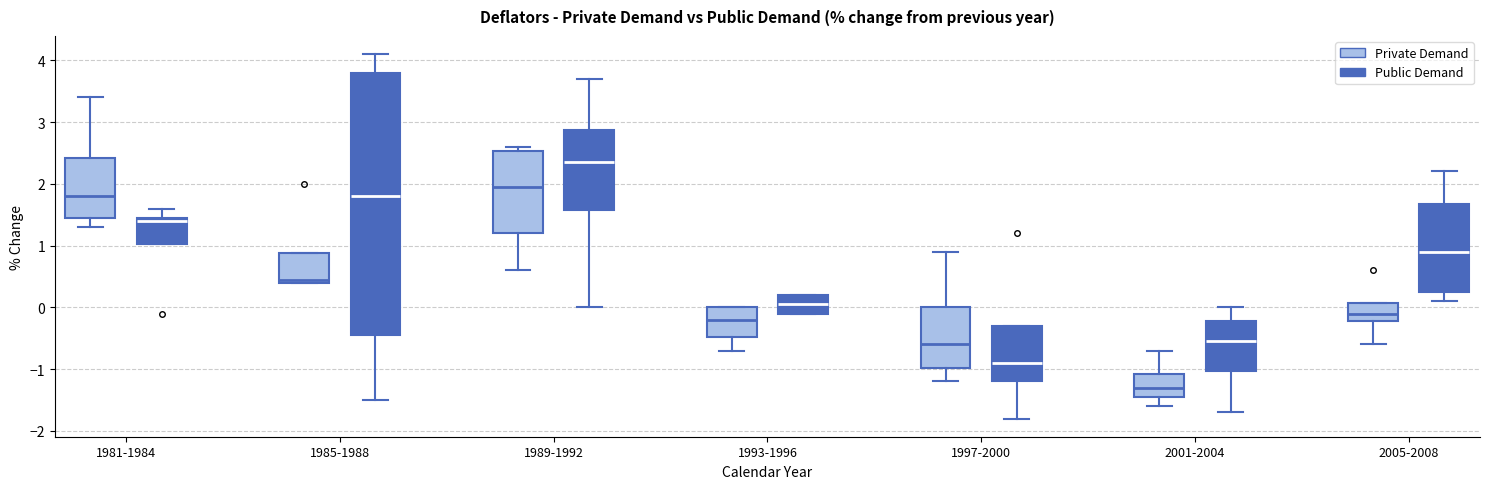

Reading left to right, transcribe this box plot: for each box, give where its median line is, the range the box spans, and where its two whiskers end, as read against the y-axis. The values are not printed on the chart, so give them approximately, as read against the axis.

1981-1984 (Private Demand): median 1.8, box 1.5 to 2.4, whiskers 1.3 to 3.4
1981-1984 (Public Demand): median 1.4, box 1.0 to 1.5, whiskers 1.0 to 1.6
1985-1988 (Private Demand): median 0.5, box 0.4 to 0.9, whiskers 0.4 to 0.9
1985-1988 (Public Demand): median 1.8, box -0.4 to 3.8, whiskers -1.5 to 4.1
1989-1992 (Private Demand): median 2.0, box 1.2 to 2.5, whiskers 0.6 to 2.6
1989-1992 (Public Demand): median 2.4, box 1.6 to 2.9, whiskers 0.0 to 3.7
1993-1996 (Private Demand): median -0.2, box -0.5 to 0.0, whiskers -0.7 to 0.0
1993-1996 (Public Demand): median 0.1, box -0.1 to 0.2, whiskers -0.1 to 0.2
1997-2000 (Private Demand): median -0.6, box -1.0 to 0.0, whiskers -1.2 to 0.9
1997-2000 (Public Demand): median -0.9, box -1.2 to -0.3, whiskers -1.8 to -0.3
2001-2004 (Private Demand): median -1.3, box -1.4 to -1.1, whiskers -1.6 to -0.7
2001-2004 (Public Demand): median -0.5, box -1.0 to -0.2, whiskers -1.7 to 0.0
2005-2008 (Private Demand): median -0.1, box -0.2 to 0.1, whiskers -0.6 to 0.1
2005-2008 (Public Demand): median 0.9, box 0.3 to 1.7, whiskers 0.1 to 2.2